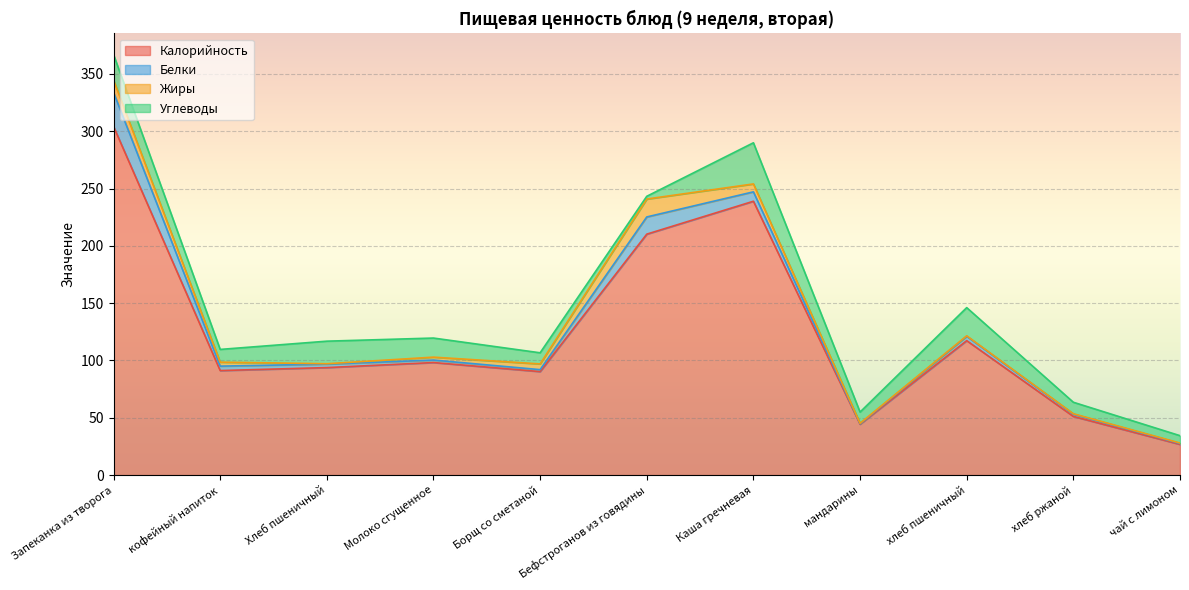

What is the label of the 8th point from the left?

мандарины